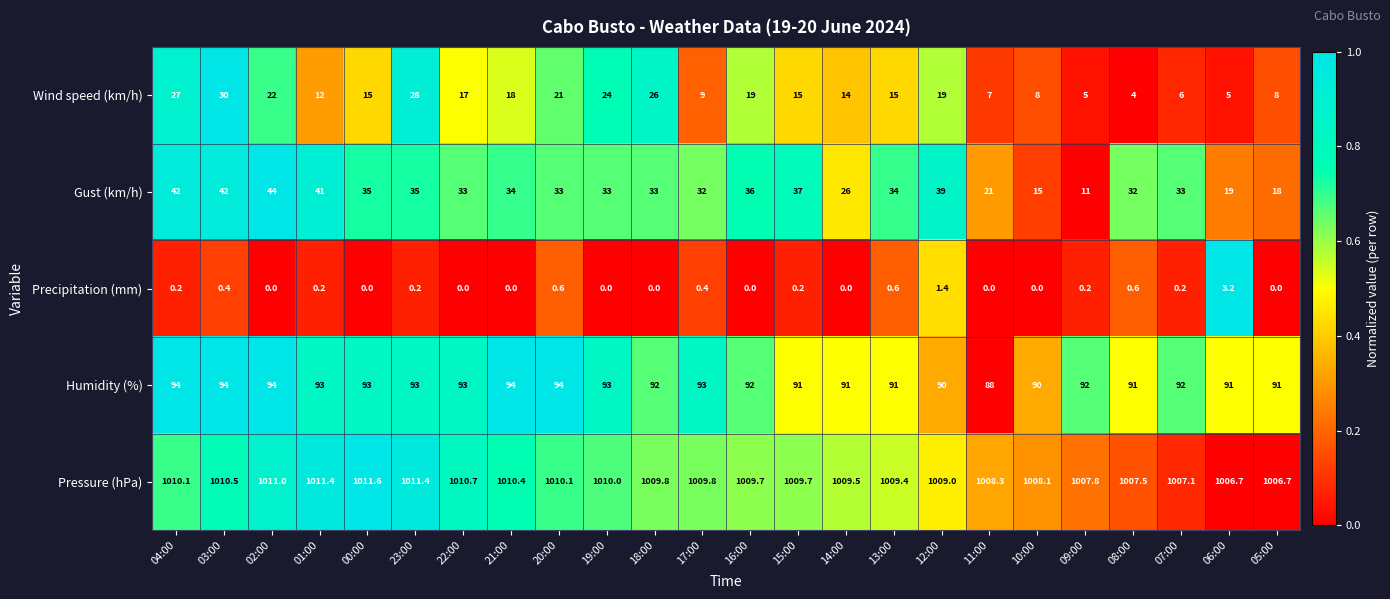

What is the maximum value shown in the chart?

1011.6